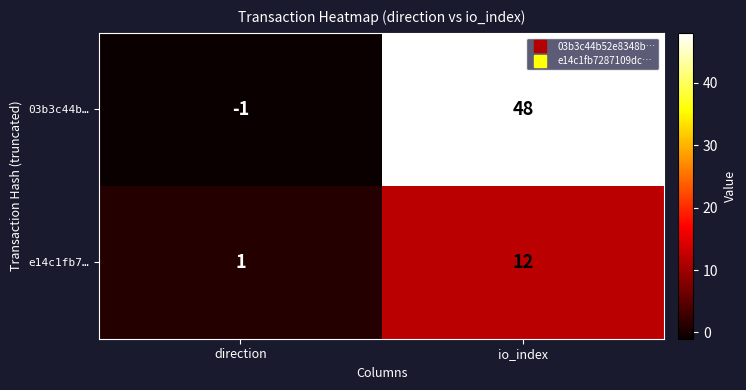

What is the approximate value of 03b3c44b… at io_index?

48